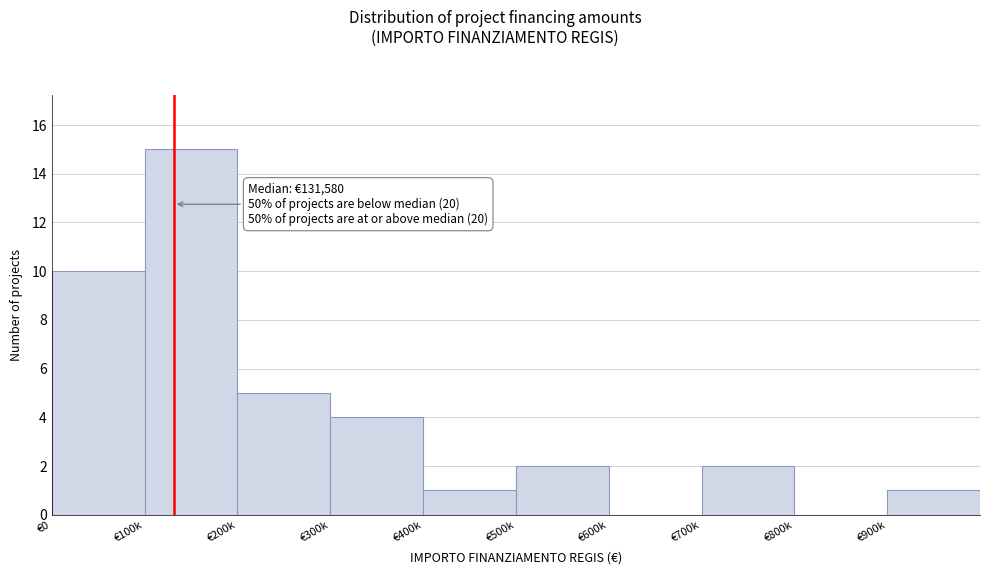

Reading left to right, list all the values displayed in this chart.

€0=10	€100k=15	€200k=5	€300k=4	€400k=1	€500k=2	€600k=0	€700k=2	€800k=0	€900k=1